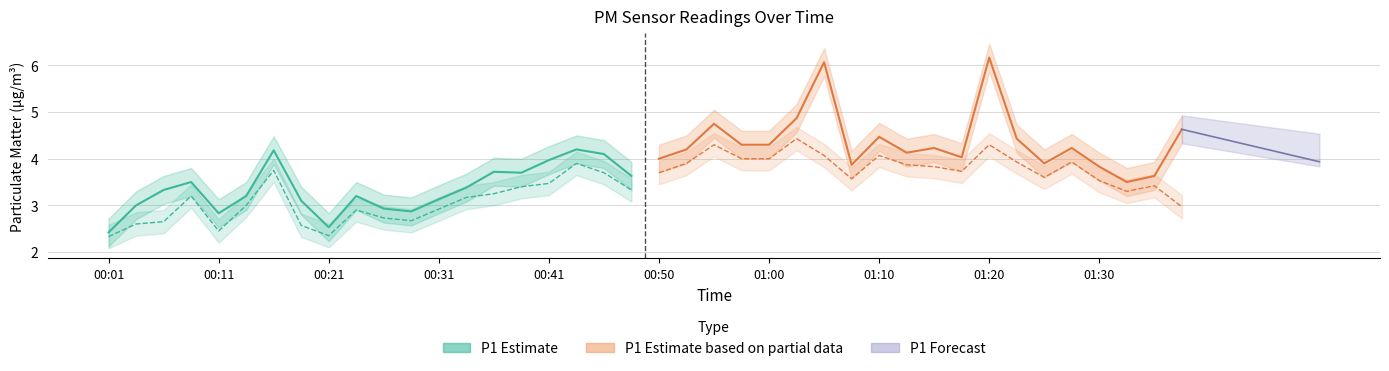

Does the chart display data point markers on the line(s)?

No